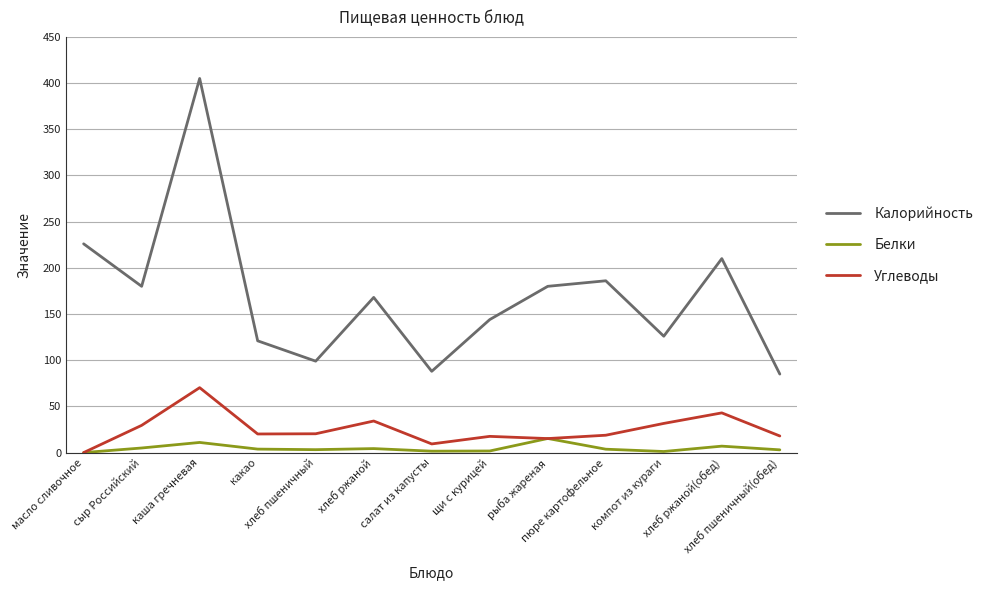

What is the greatest value displayed?

405.0